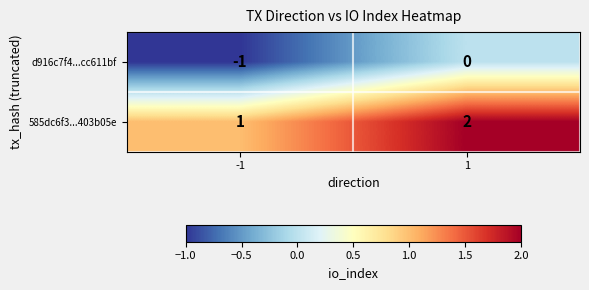

How many distinct data groups are displayed?

2